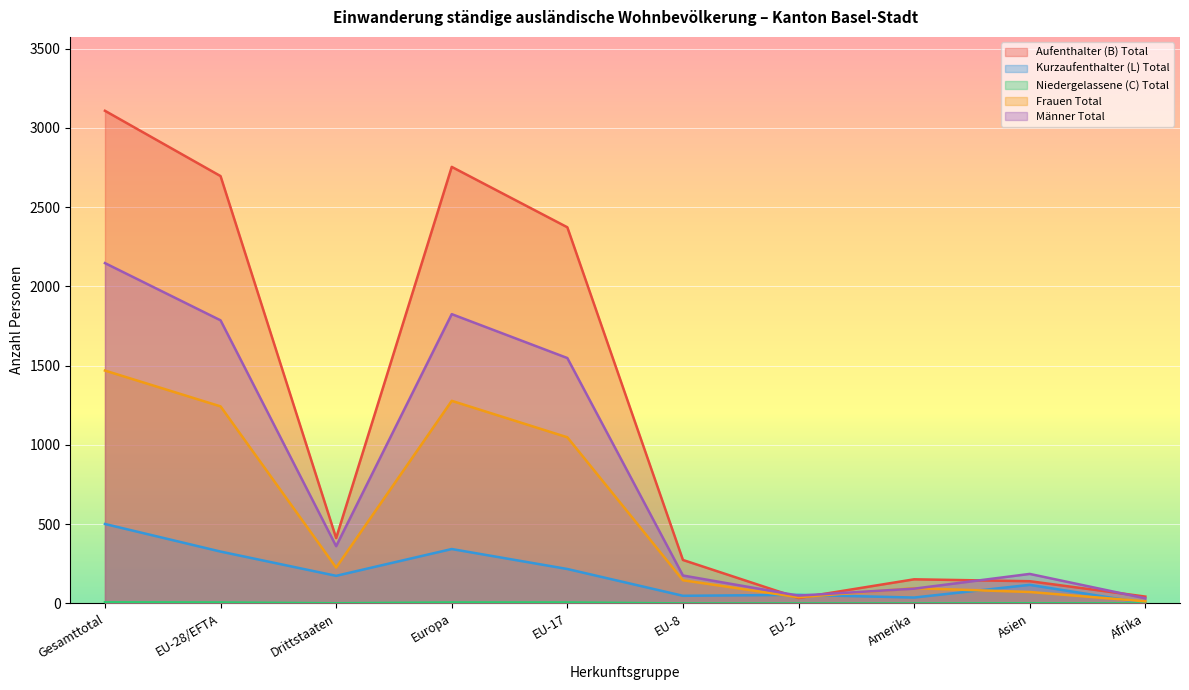

True or false: Niedergelassene (C) Total and Frauen Total cross at least once.

False